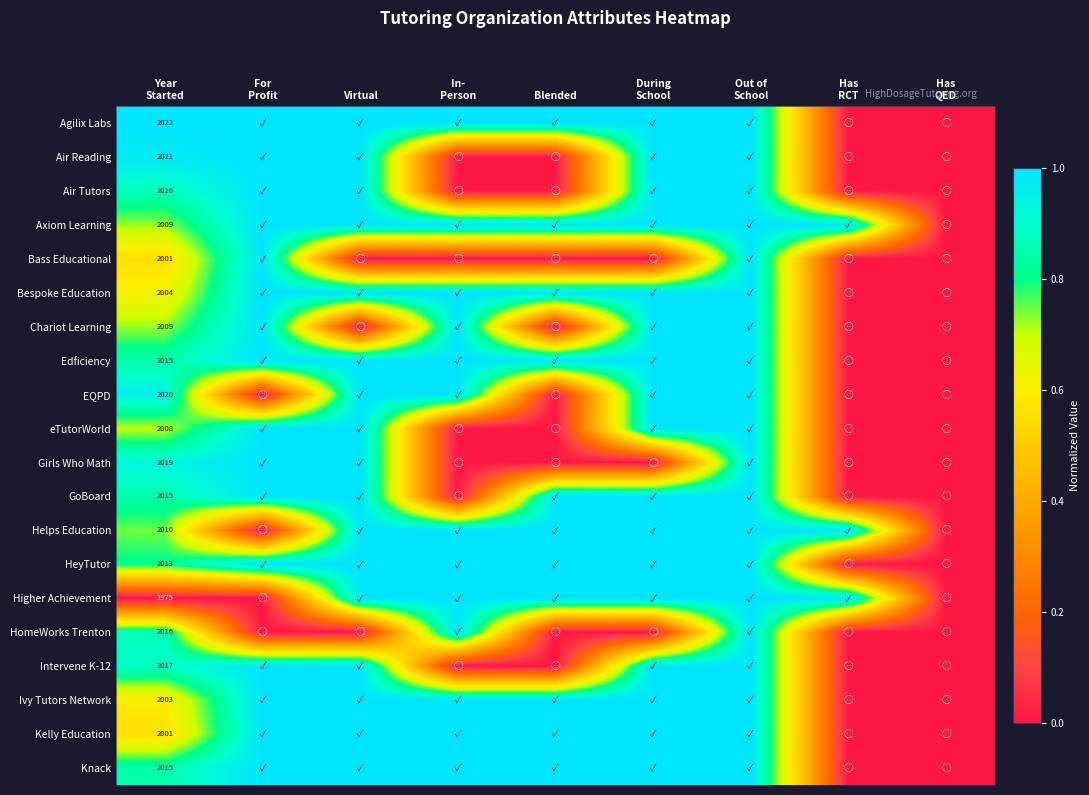

Where is Kelly Education nearest to the value 0?

Has RCT